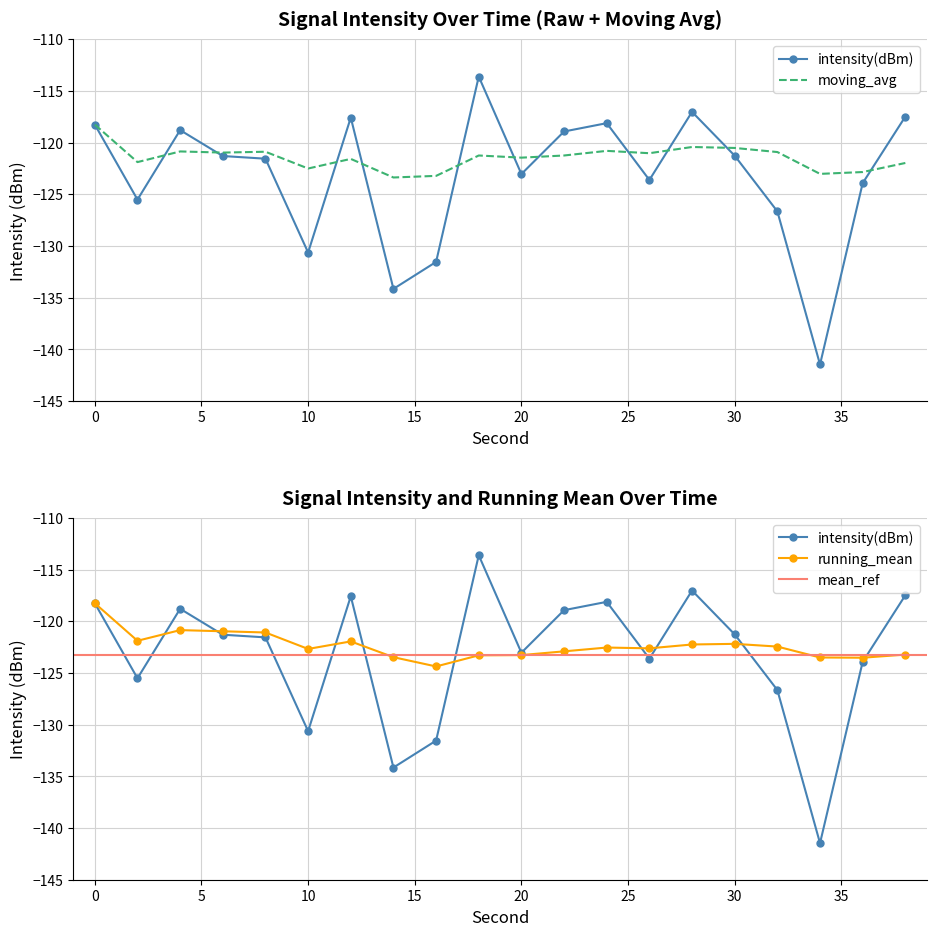

What is the average value of the moving_avg series?

-121.5